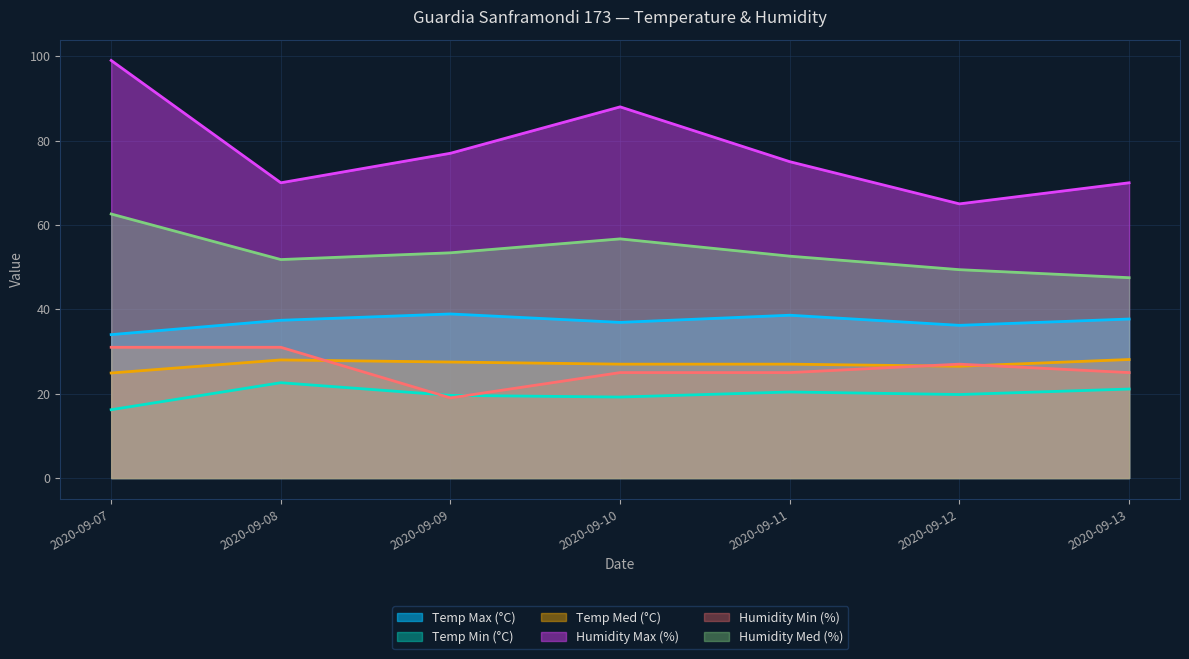

Does the chart have visible grid lines?

Yes